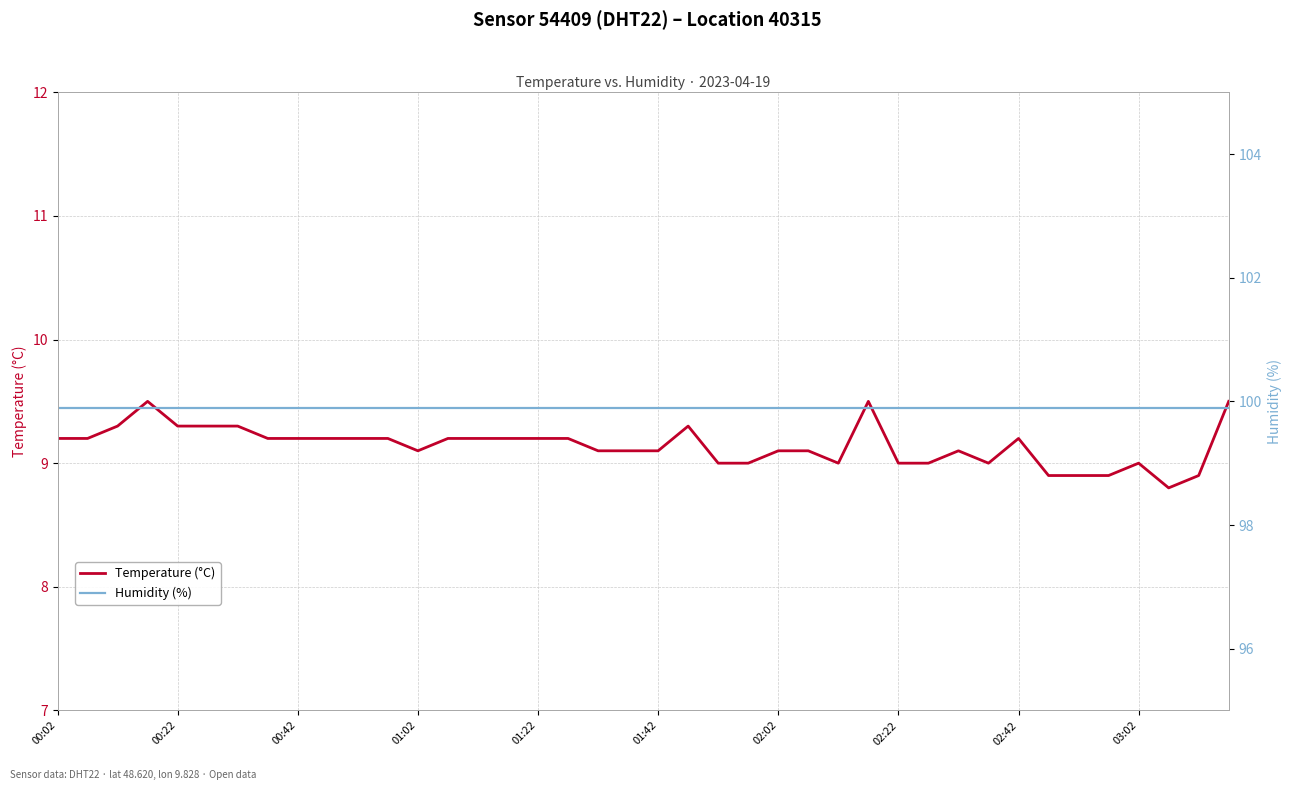

What is the maximum value shown in the chart?

99.9